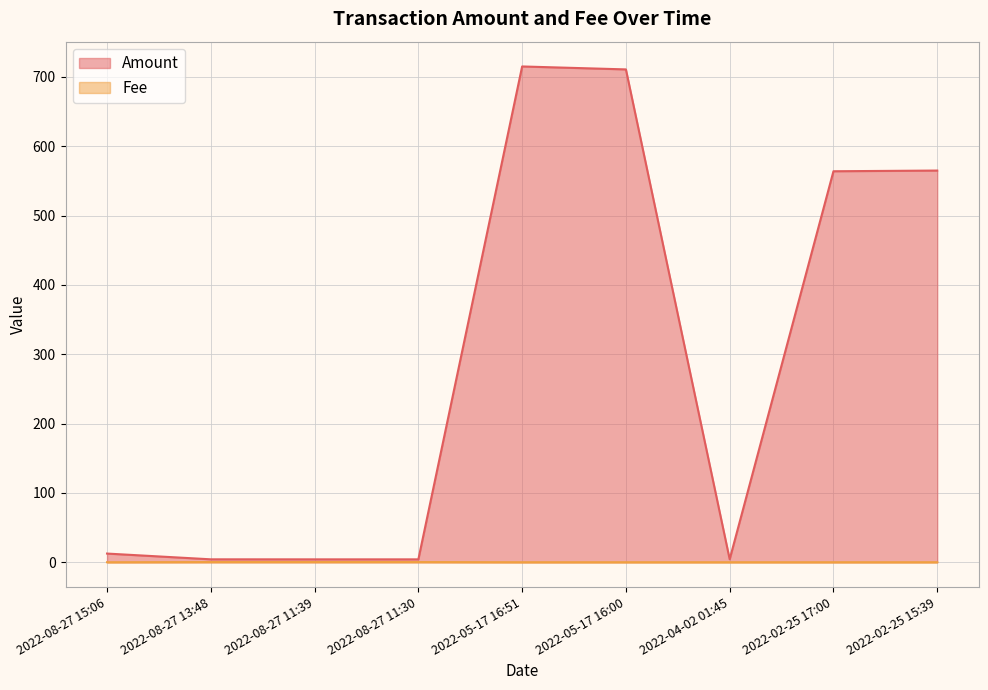

True or false: Amount and Fee cross at least once.

False